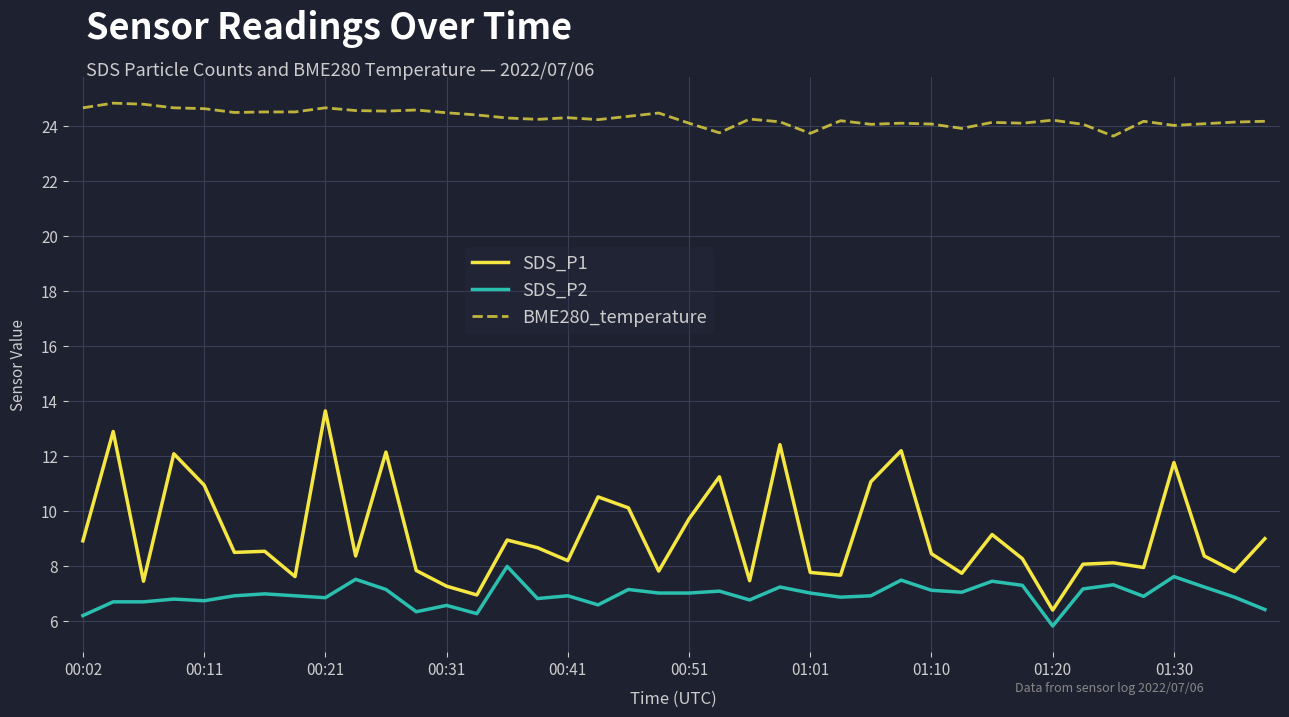

True or false: SDS_P1 and SDS_P2 intersect in this chart.

False